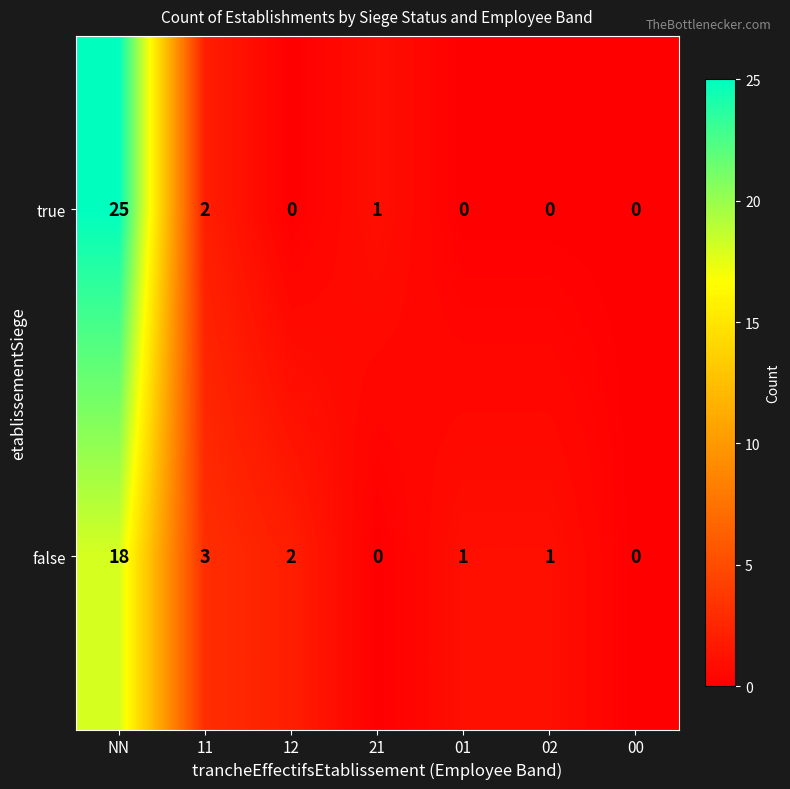

At 02, list the series in order from smallest to largest.

true, false